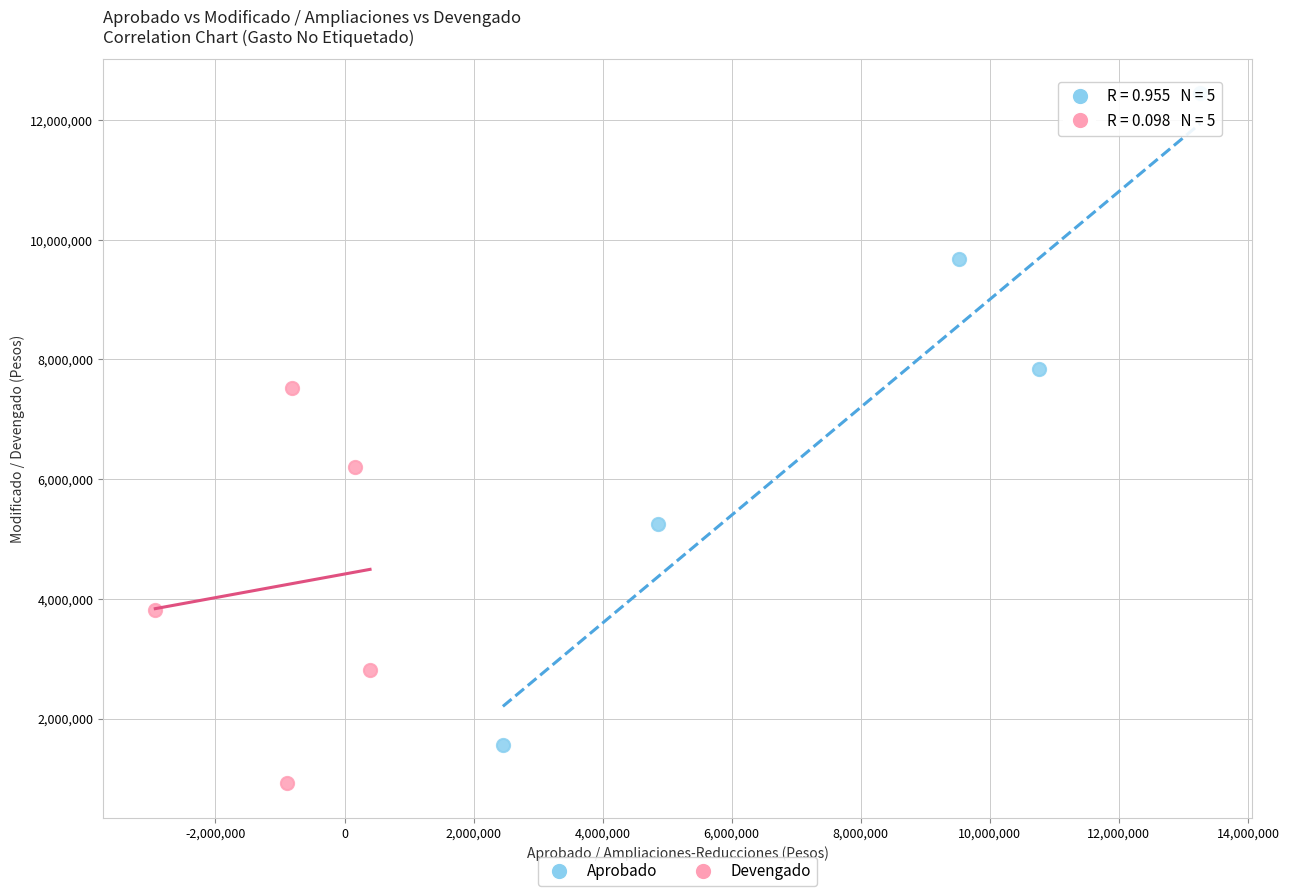

Which series contains the highest Y value?

Aprobado